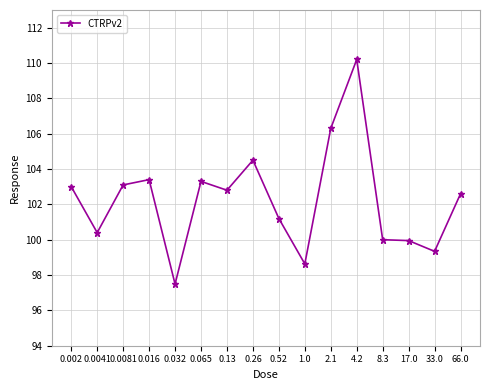

Read the value at 0.065.

103.3